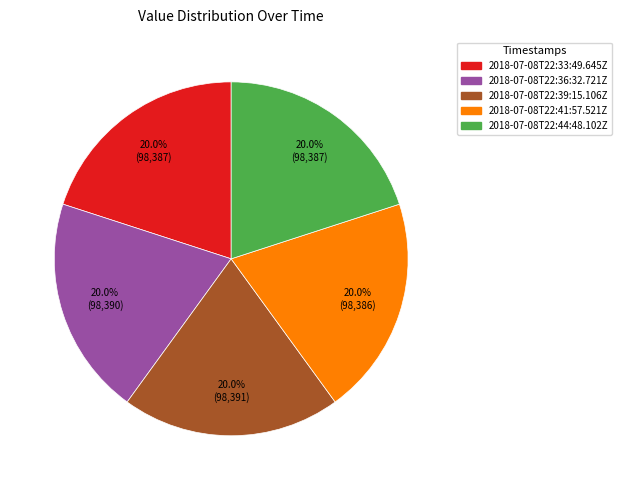

What portion of the pie excludes 2018-07-08T22:44:48.102Z?

80.0%